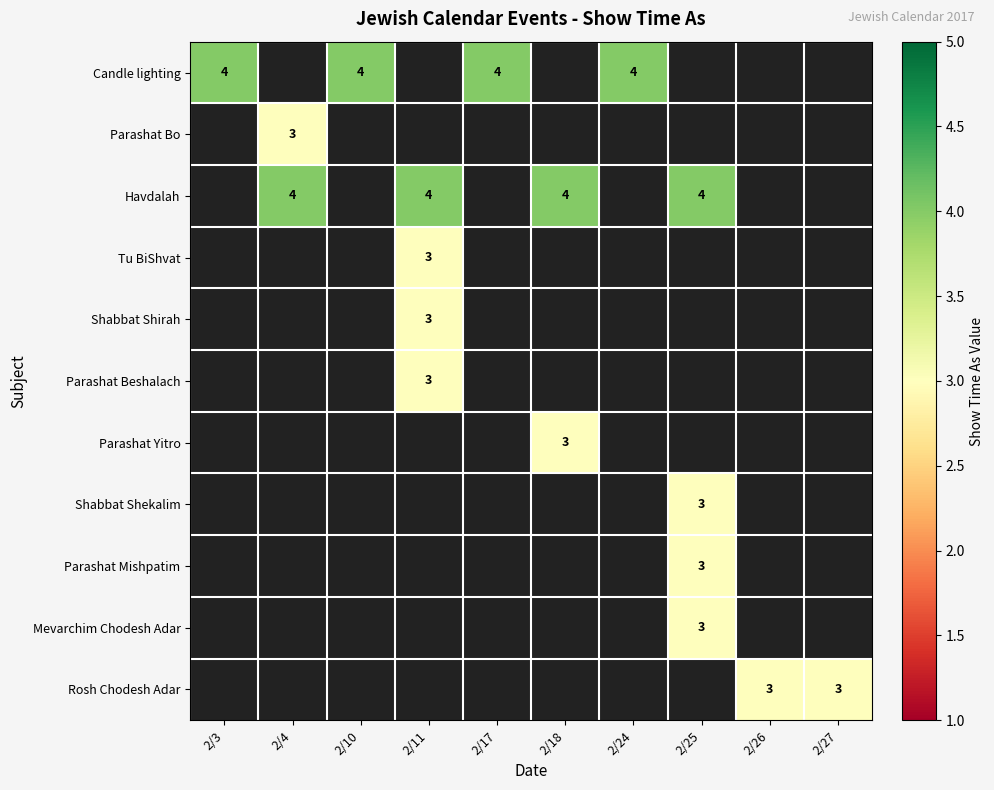

Which label corresponds to the largest value in the chart?

2/3